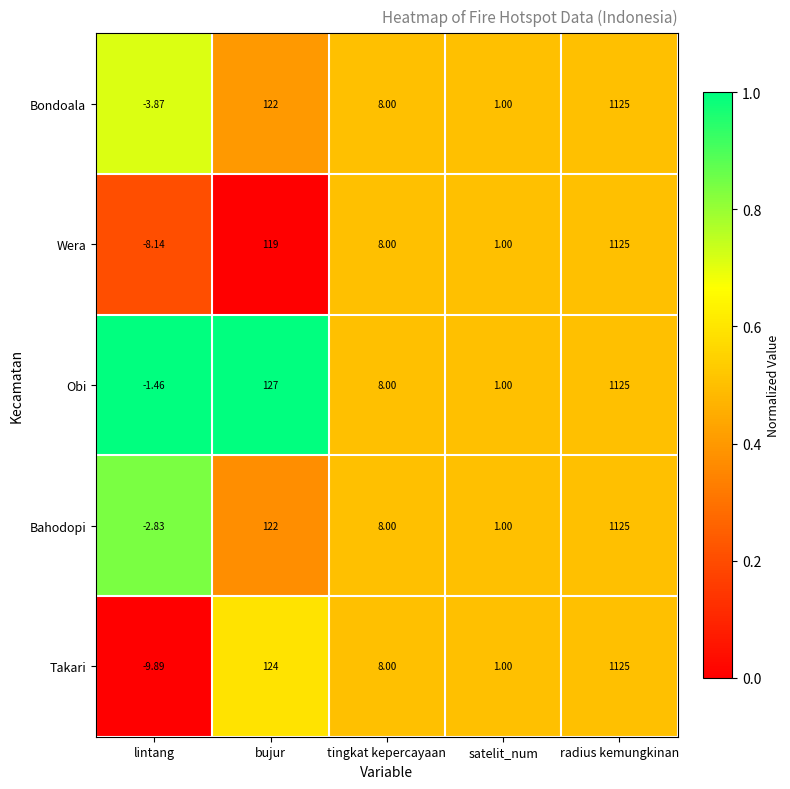

At which label does Obi reach its minimum?

lintang